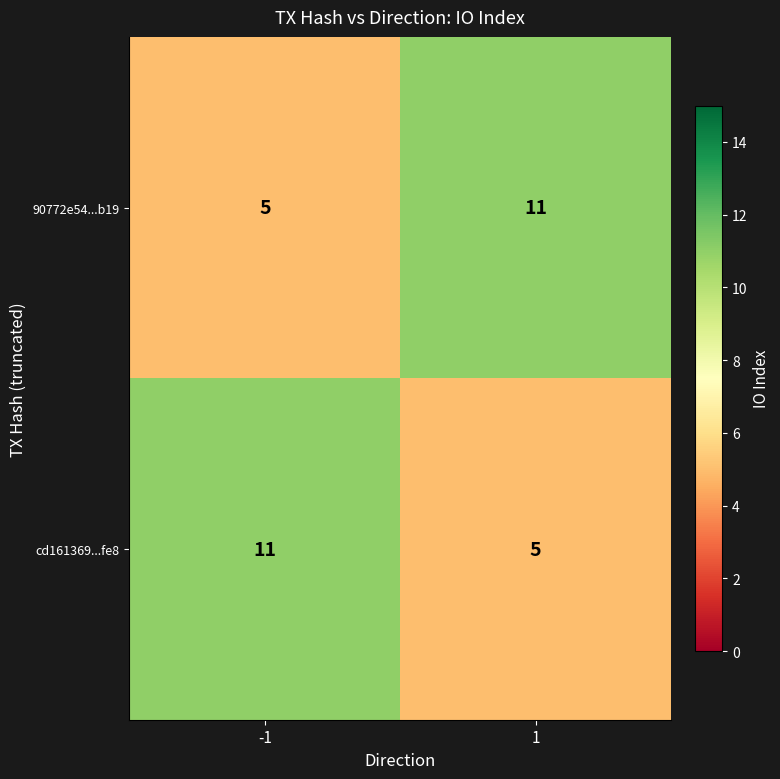

Reading right to left, extract all data points from this chart.

90772e54...b19: 11	5
cd161369...fe8: 5	11